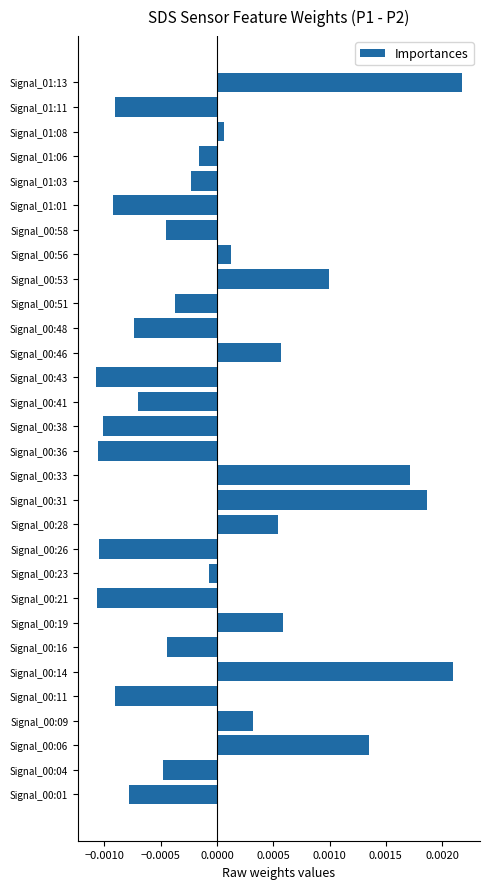

Which has a higher value, Signal_00:28 or Signal_00:01?

Signal_00:28